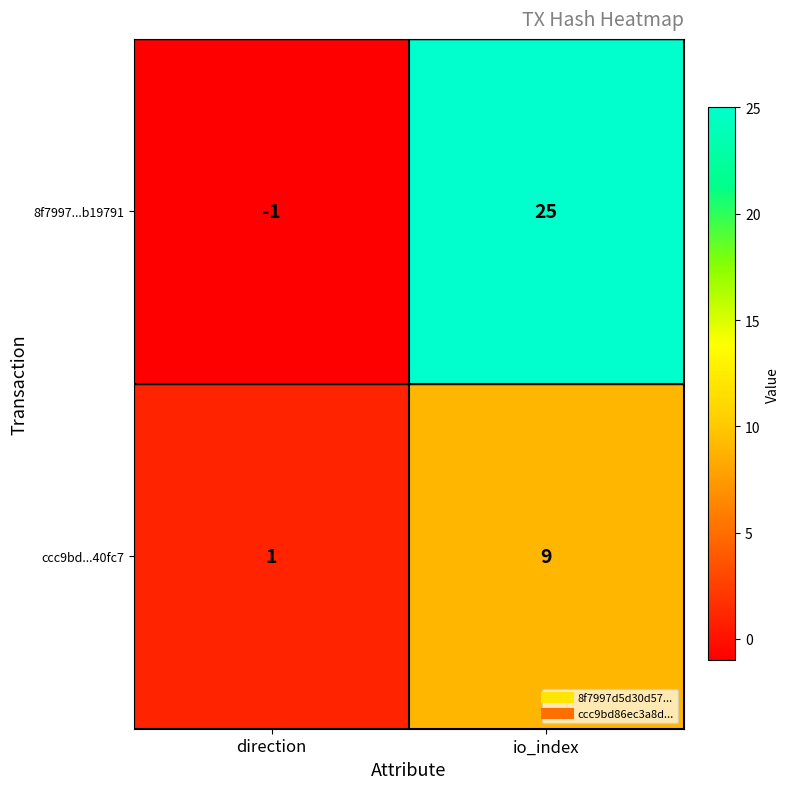

Reading left to right, extract all data points from this chart.

8f7997...b19791: -1	25
ccc9bd...40fc7: 1	9